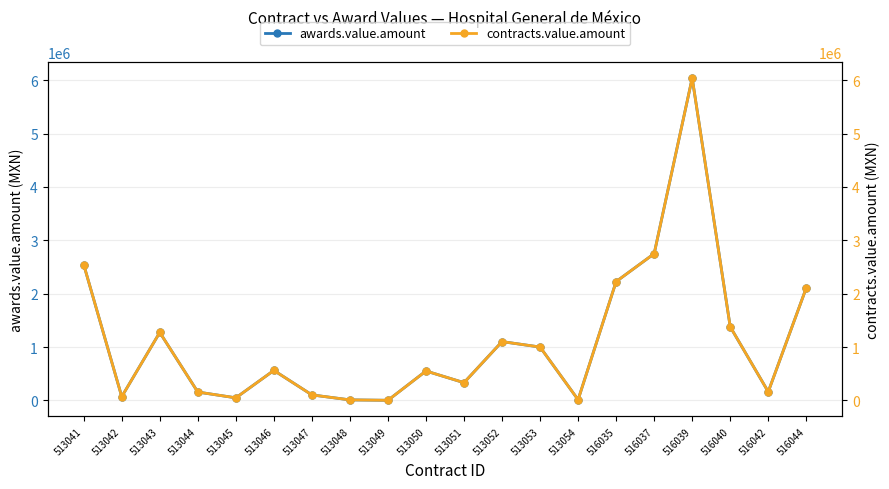

Between 513043 and 513049, which series saw the biggest shift?

awards.value.amount